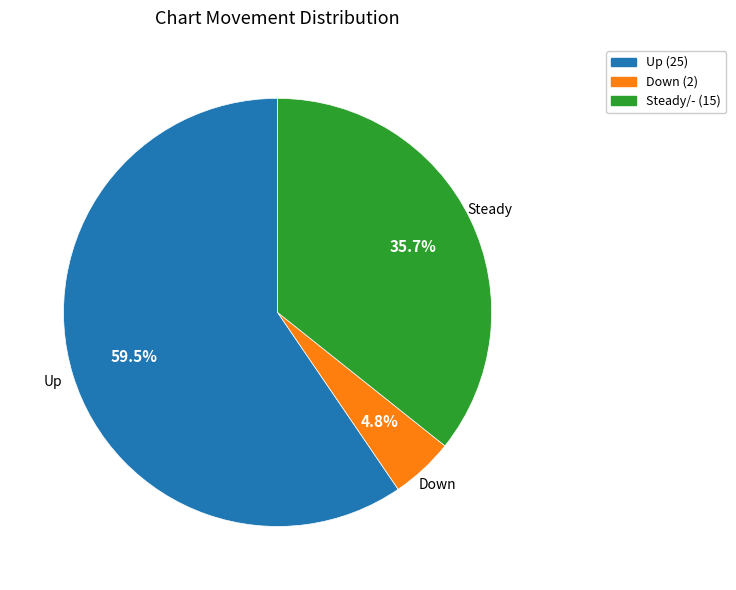

What percentage do Down (2) and Up (25) together represent?

64.3%